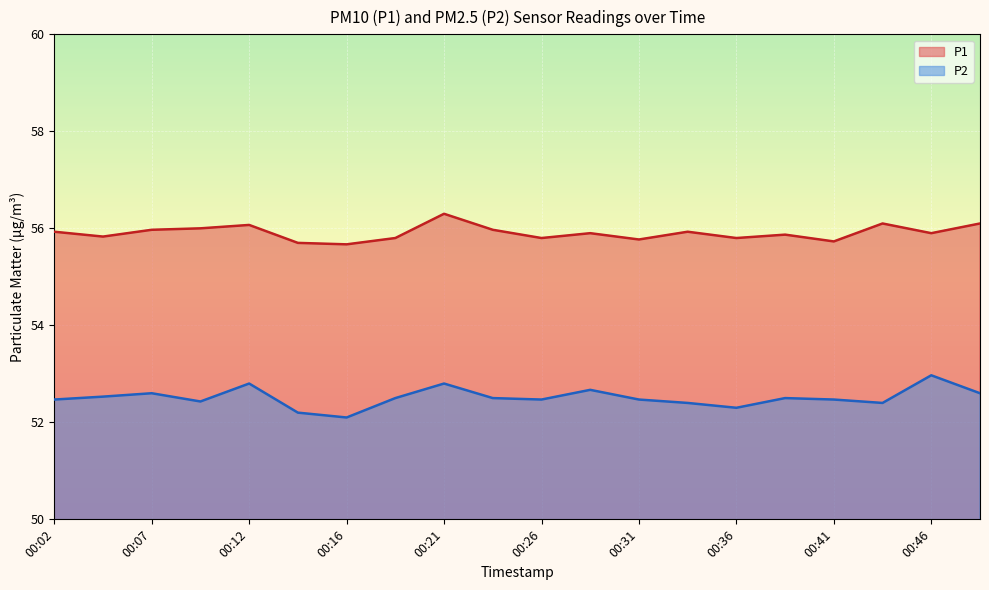

In P2, how many points are higher than both neighbors (excluding endpoints)?

6